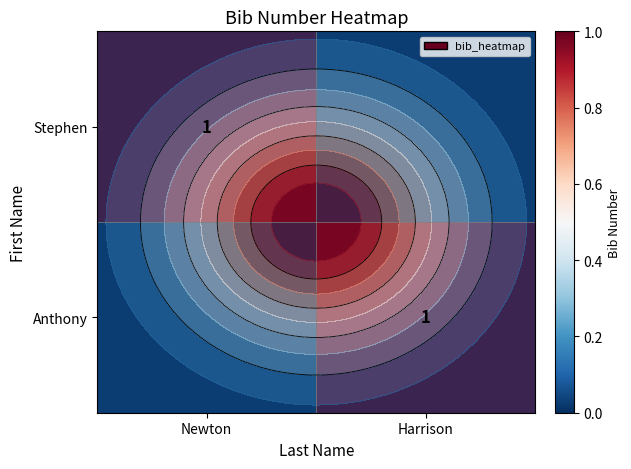

The value of Anthony at Newton is 0. True or false?

False